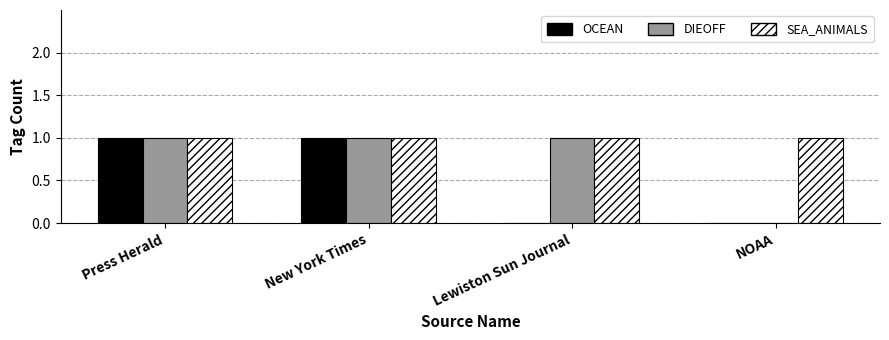

What is the total value across all series at Press Herald?

3